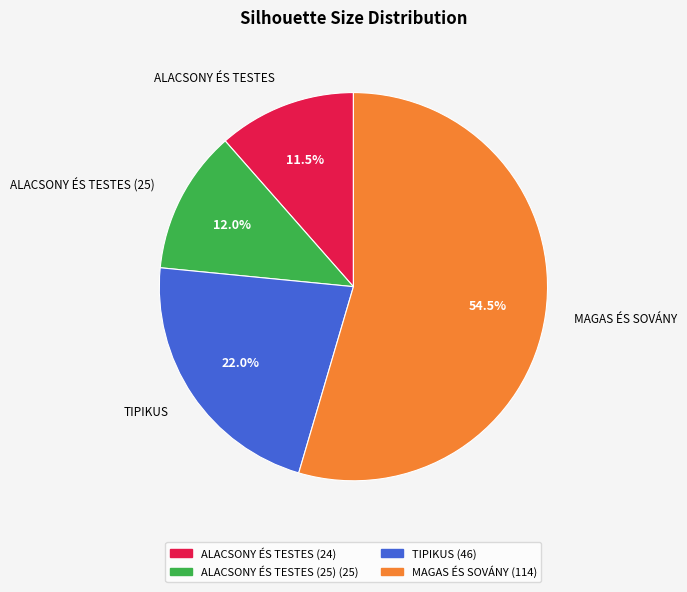

Which slice is the largest?

MAGAS ÉS SOVÁNY